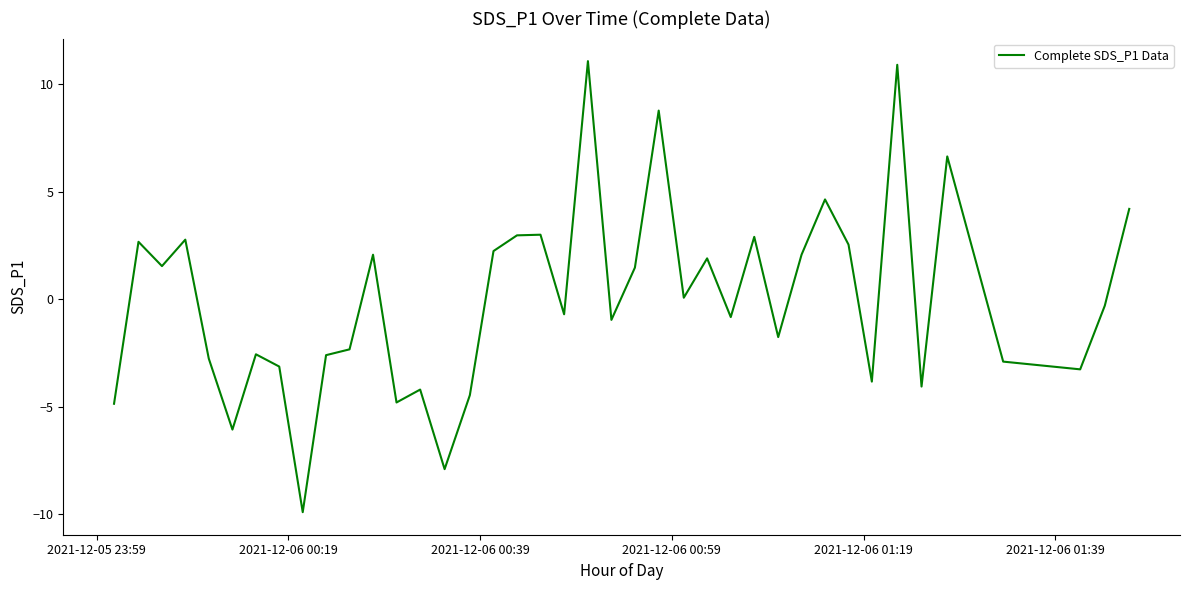

What is the maximum value shown in the chart?

11.1